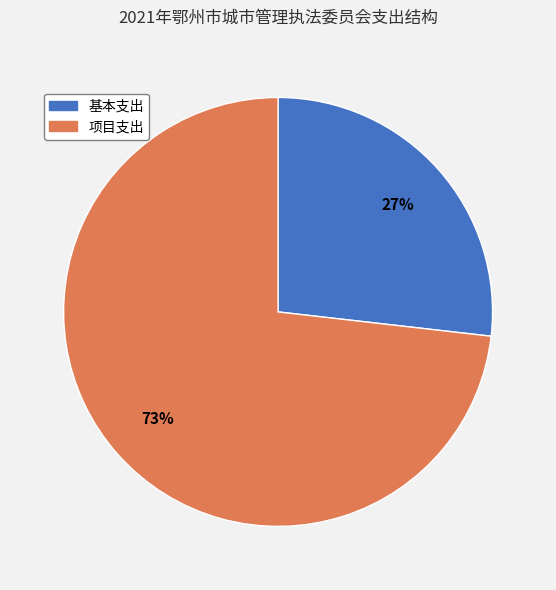

Is the sum of 基本支出 and 项目支出 greater than half?

Yes